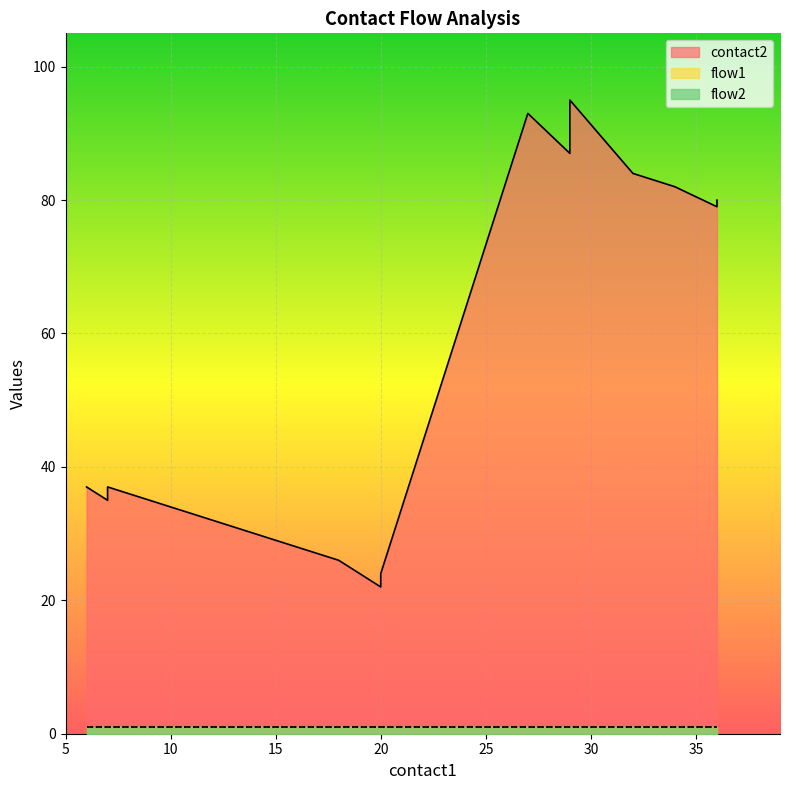

Rank the categories by flow2 value from highest to lowest.

6, 7, 7, 8, 9, 11, 13, 16, 18, 20, 20, 20, 27, 29, 29, 29, 32, 34, 36, 36